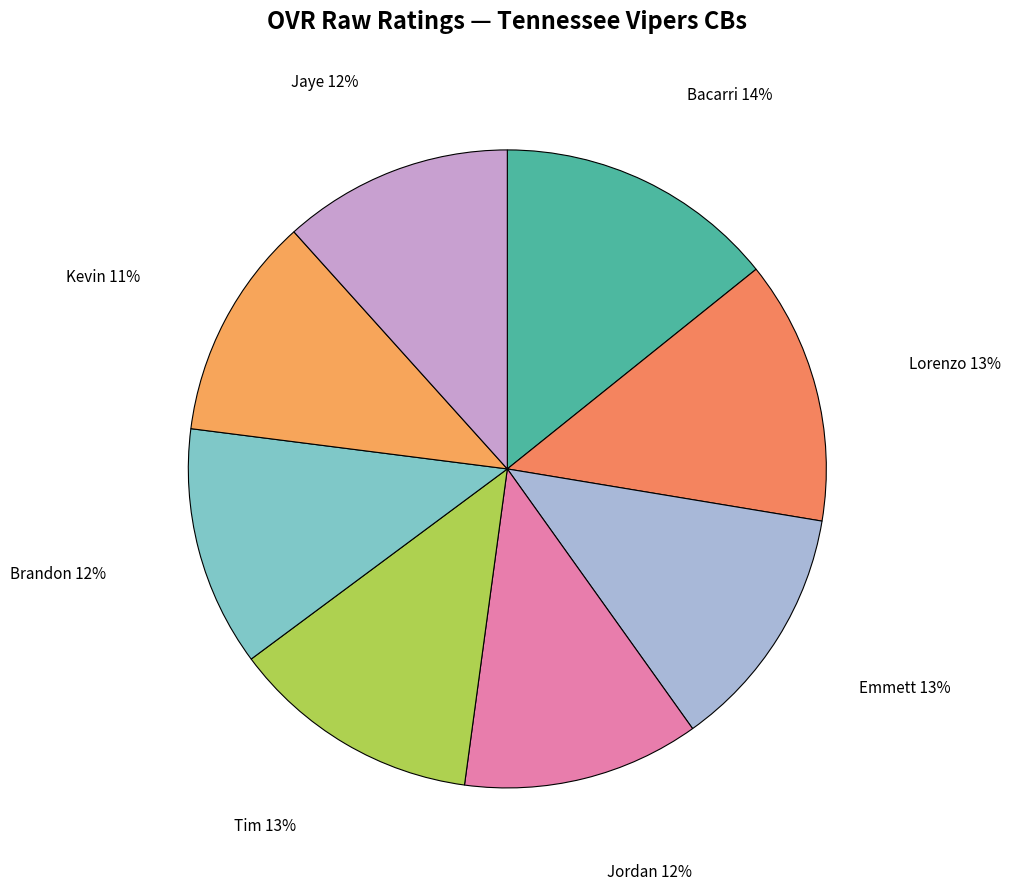

How many segments does this pie chart have?

8